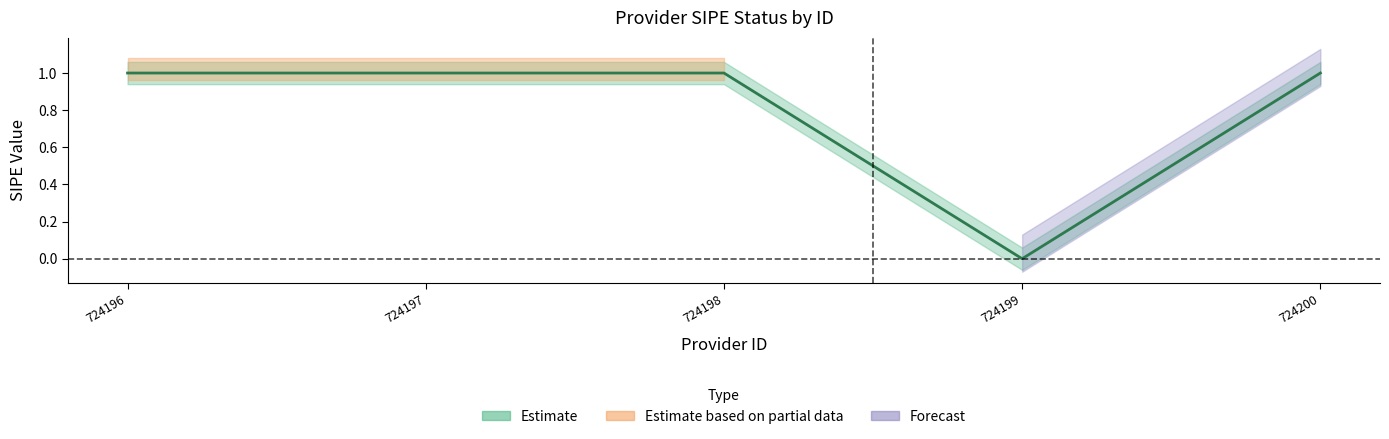

True or false: the data shows 1 at 724196.

False